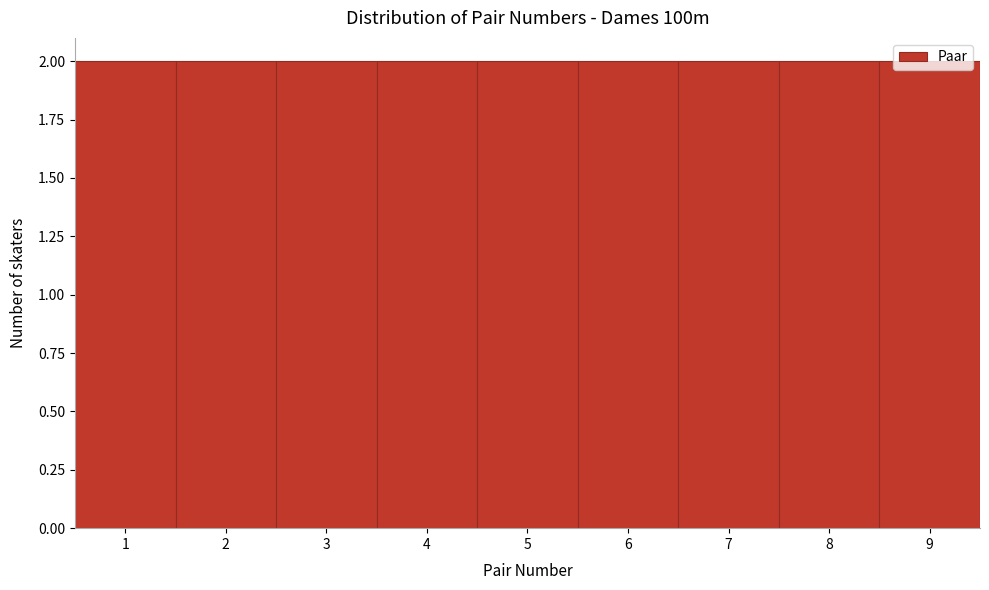

Reading left to right, list every bar in this chart as the range it spans on the x-axis followed by its height. The values are not printed on the chart, so give them approximately, as read against the axis.

0.5 to 1.5: 2
1.5 to 2.5: 2
2.5 to 3.5: 2
3.5 to 4.5: 2
4.5 to 5.5: 2
5.5 to 6.5: 2
6.5 to 7.5: 2
7.5 to 8.5: 2
8.5 to 9.5: 2